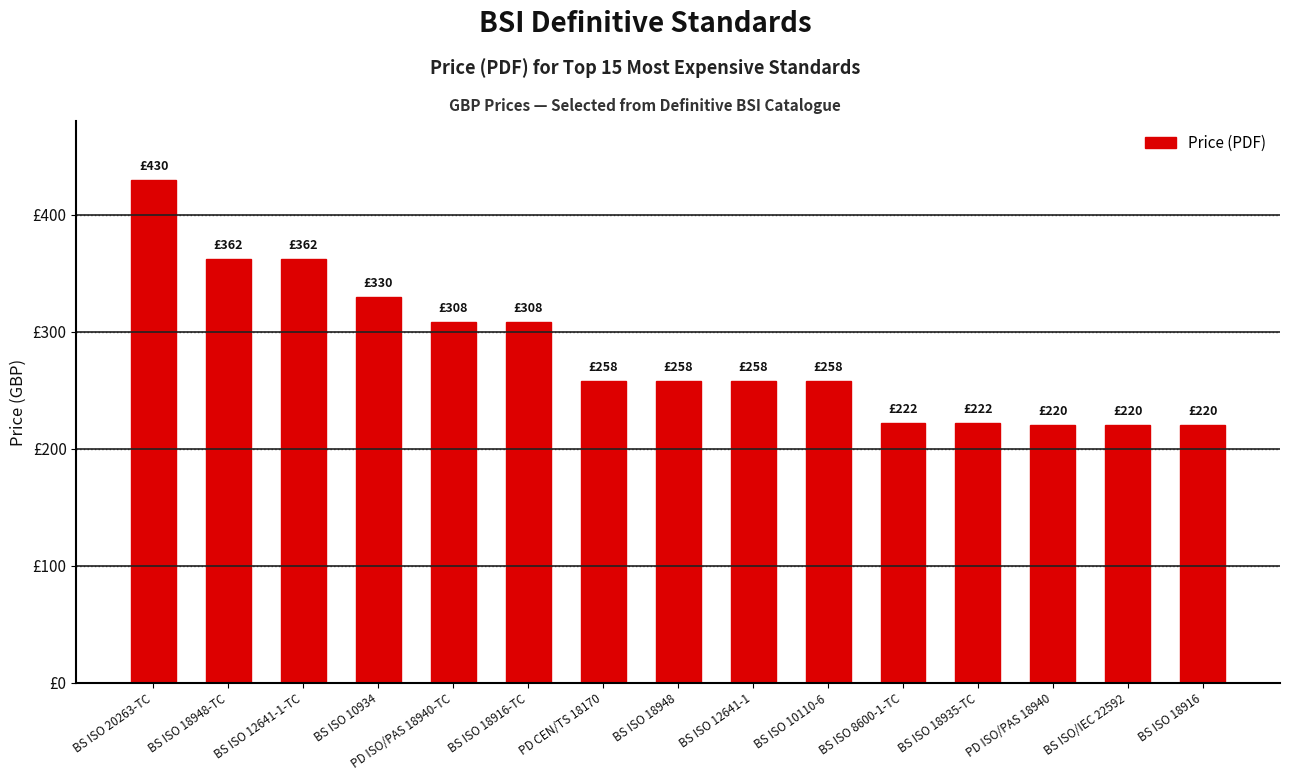

What is the difference between the maximum and minimum values?

210